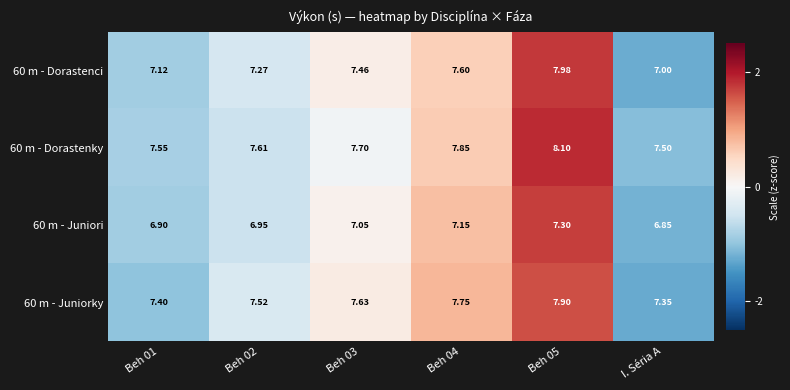

Which category has the lowest value in the 60 m - Juniori series?

I. Séria A